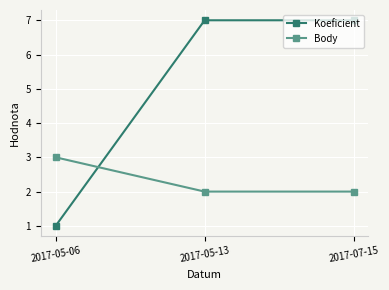

What is the average value of the Body series?

2